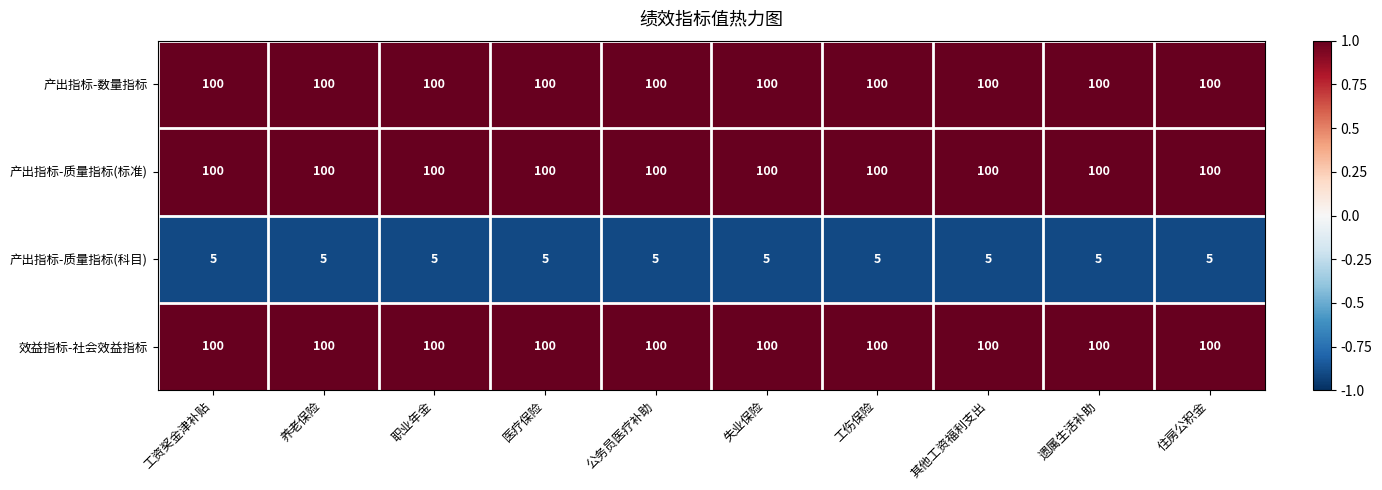

What is the difference between the highest and lowest values at 遗属生活补助?

95